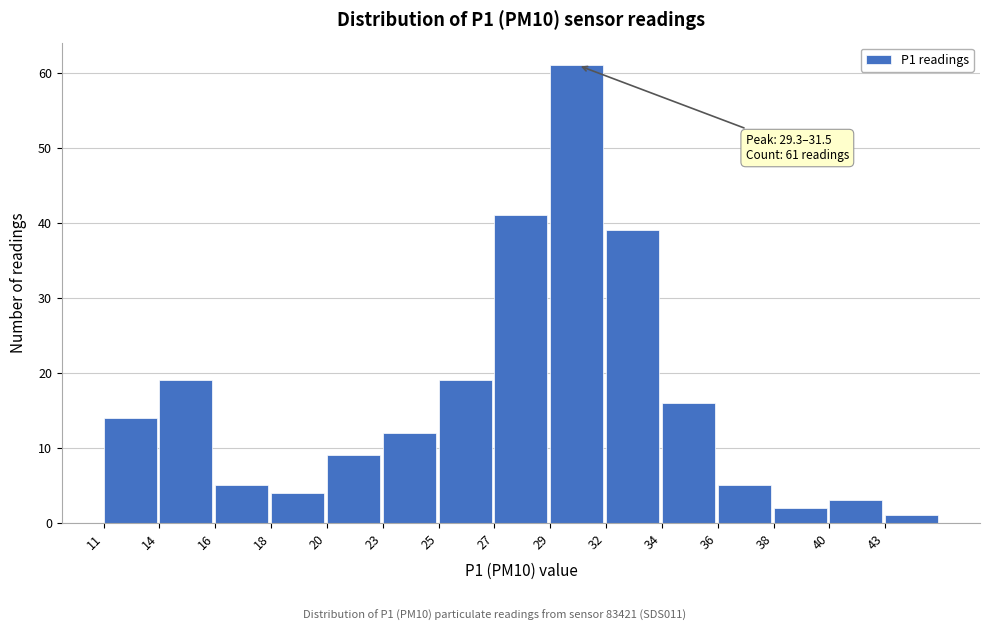

Reading right to left, list all the values displayed in this chart.

1	3	2	5	16	39	61	41	19	12	9	4	5	19	14